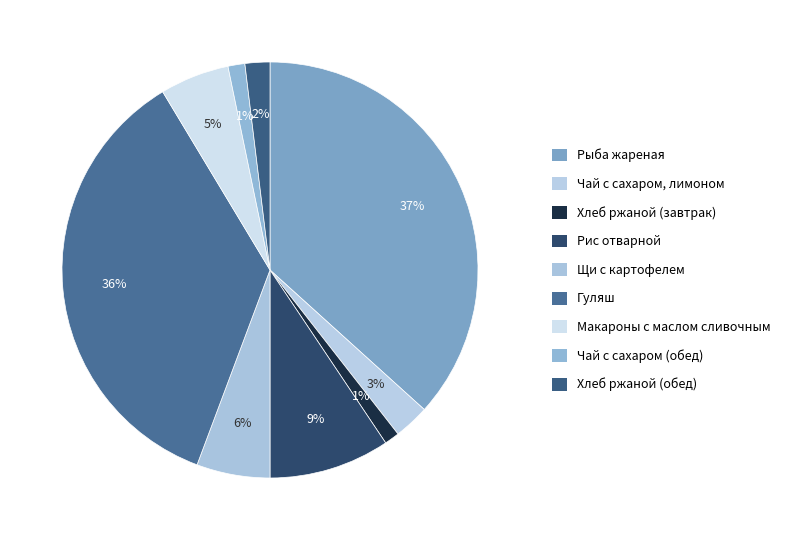

Is there any slice that represents more than half of the pie?

No